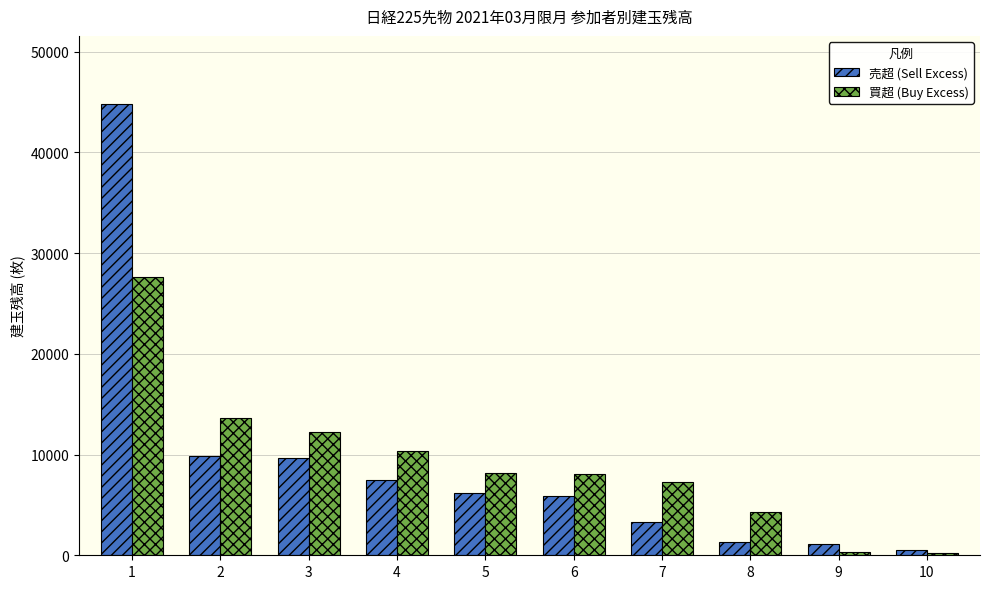

How many categories are shown in the chart?

10